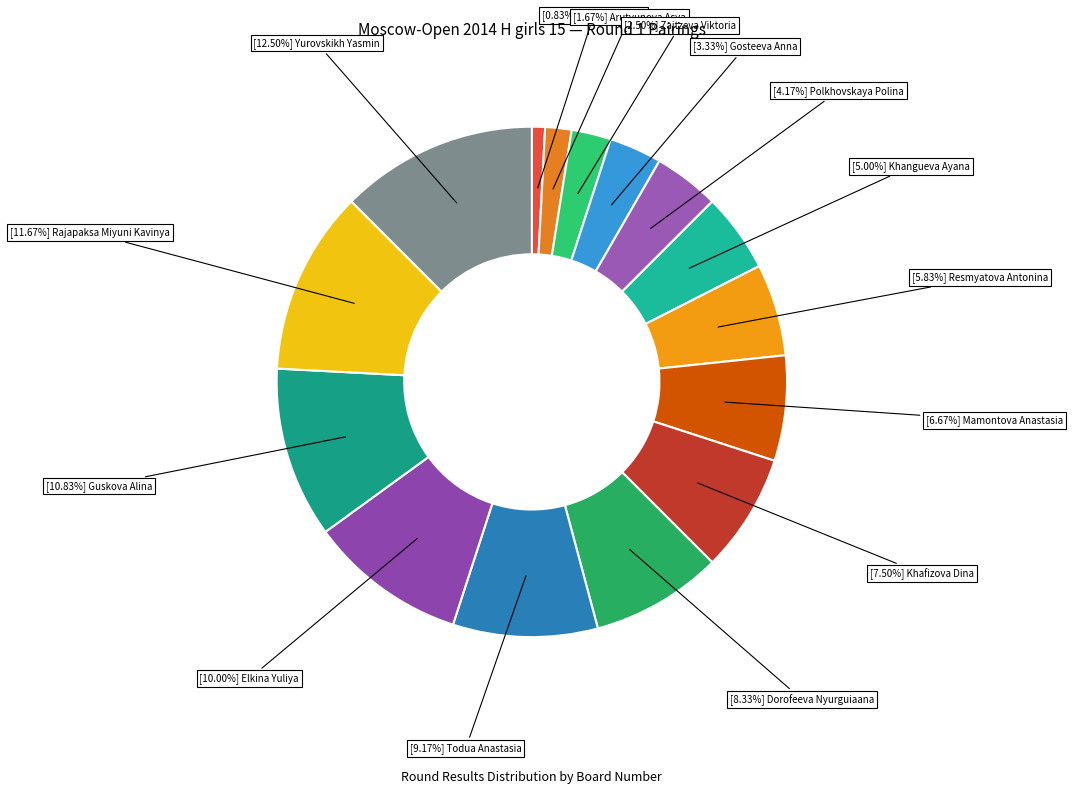

Is there any slice that represents more than half of the pie?

No